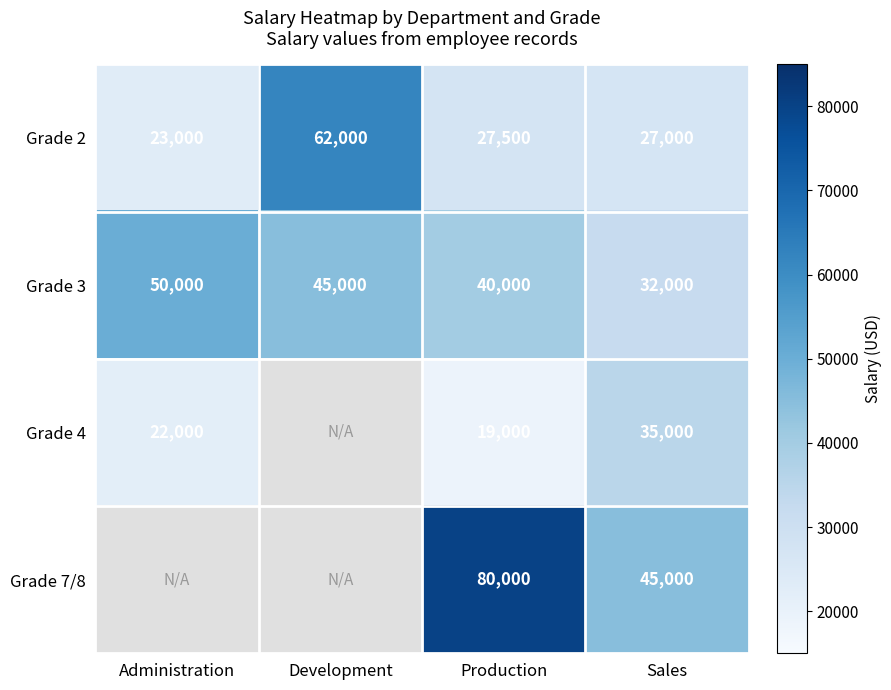

Rank the series at Production from lowest to highest value.

Grade 4, Grade 2, Grade 3, Grade 7/8